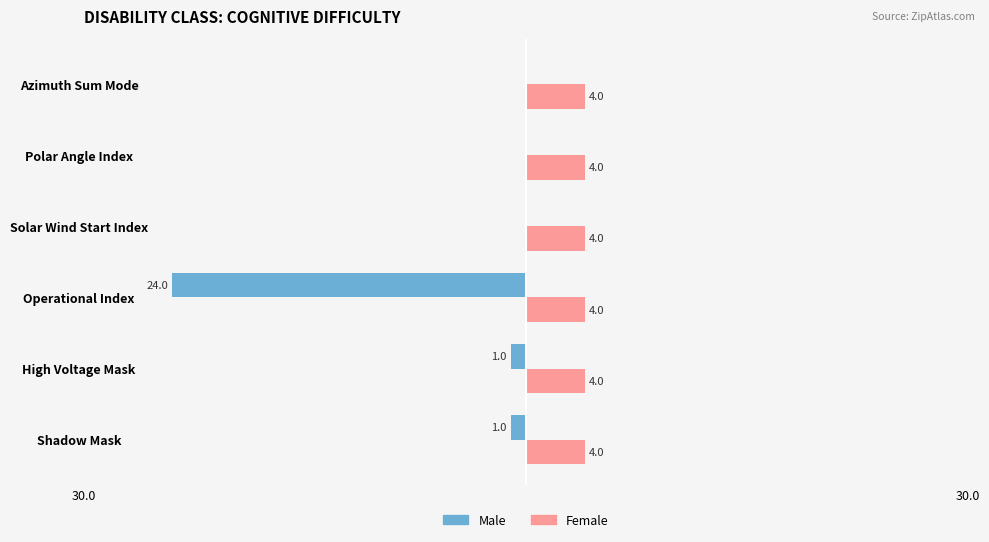

Which series has the largest total across all categories?

Female